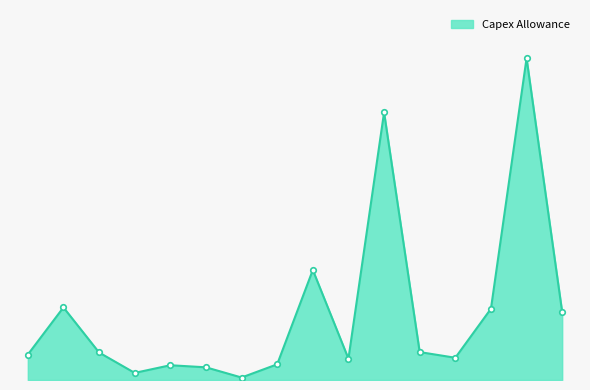

Does the chart display data point markers on the line(s)?

No